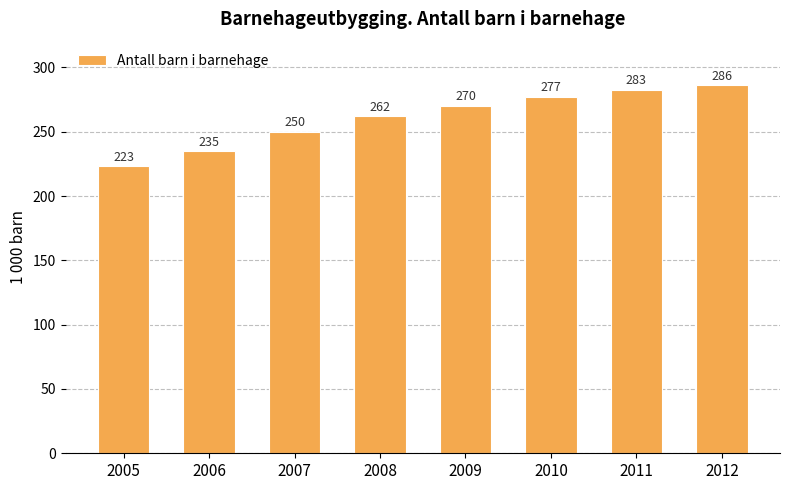

List the labels in order of value, largest first.

2012, 2011, 2010, 2009, 2008, 2007, 2006, 2005